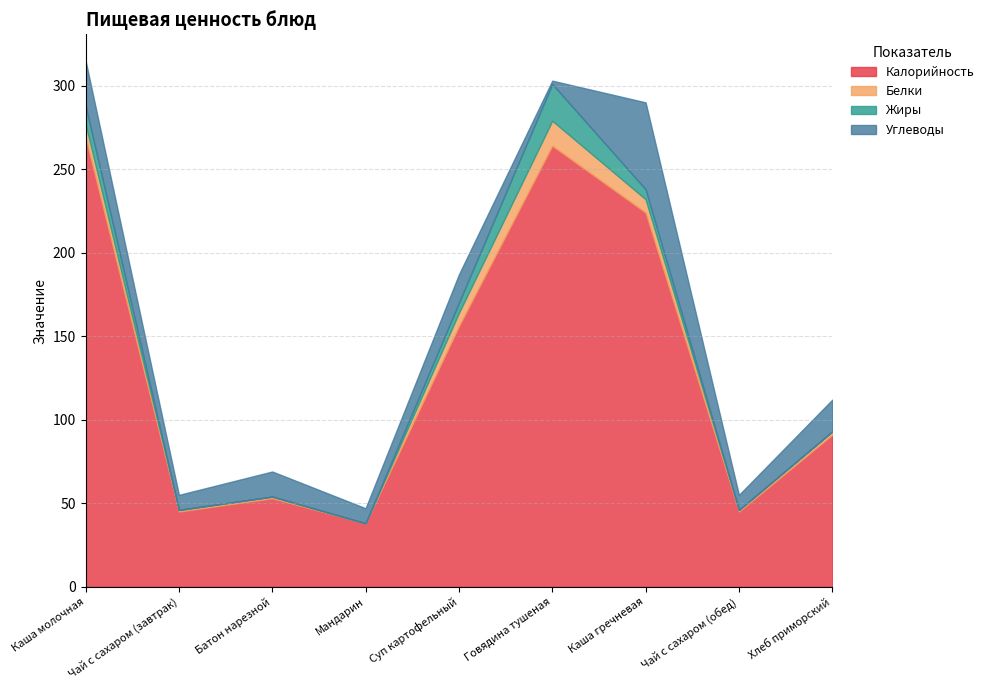

Which series changed the most between Каша молочная and Мандарин?

Калорийность